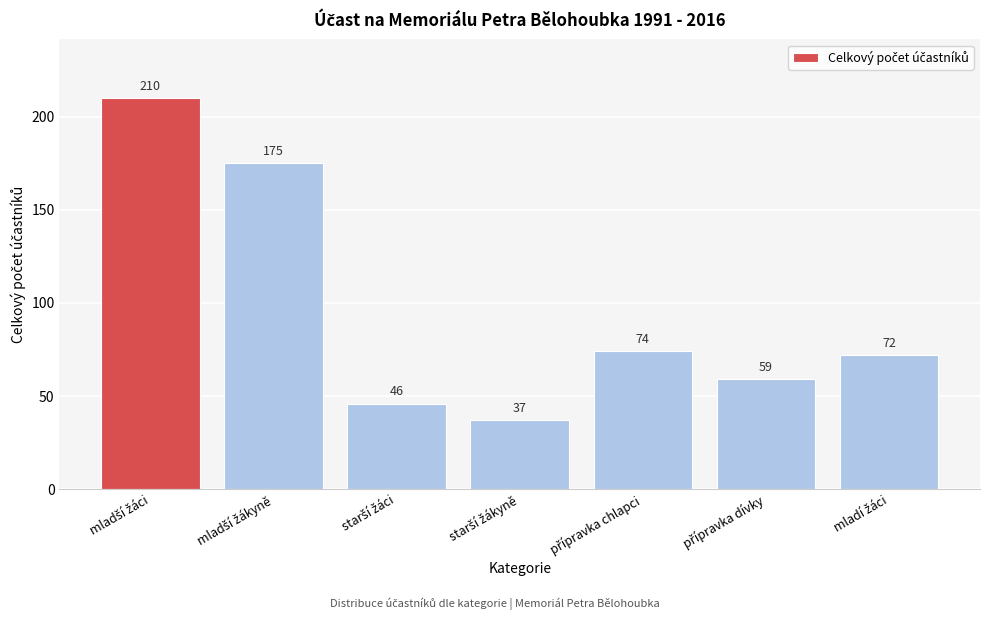

Reading right to left, what are all the values shown in this chart?

72	59	74	37	46	175	210